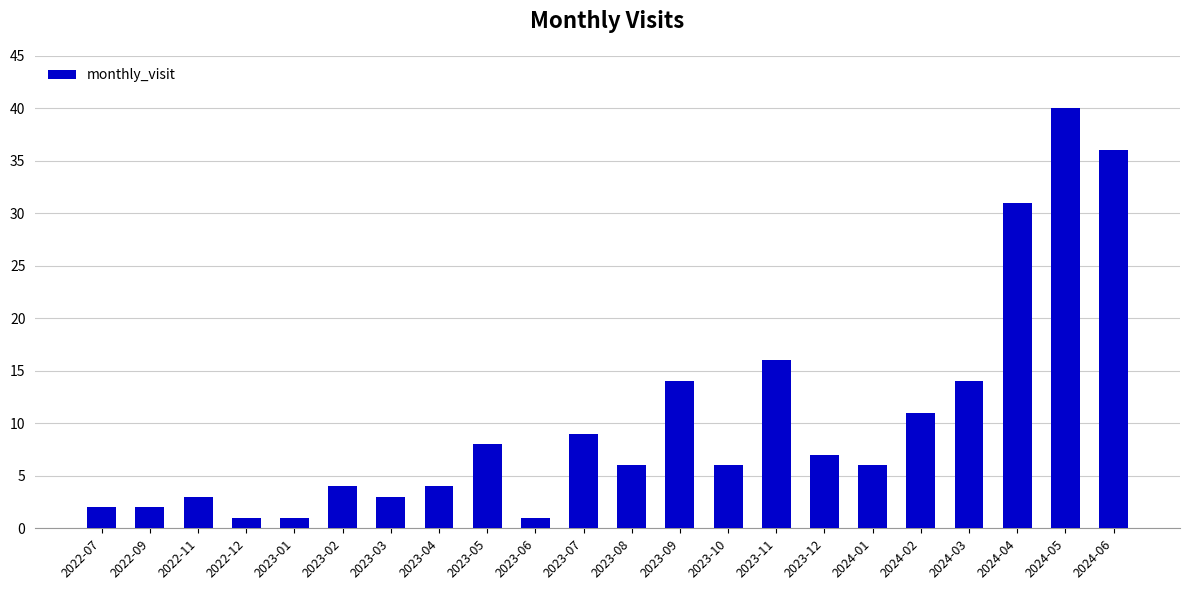

Reading left to right, what are all the values shown in this chart?

2	2	3	1	1	4	3	4	8	1	9	6	14	6	16	7	6	11	14	31	40	36